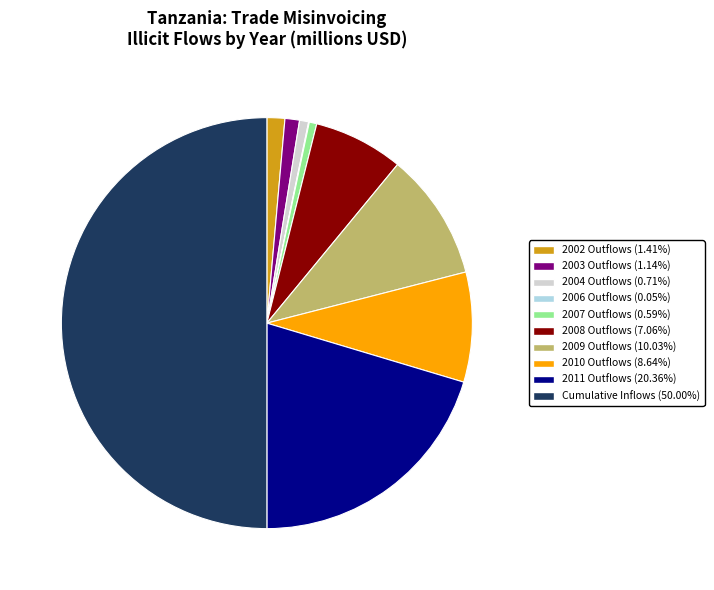

Combined, do 2002 Outflows (1.41%) and Cumulative Inflows (50.00%) account for over 50%?

Yes